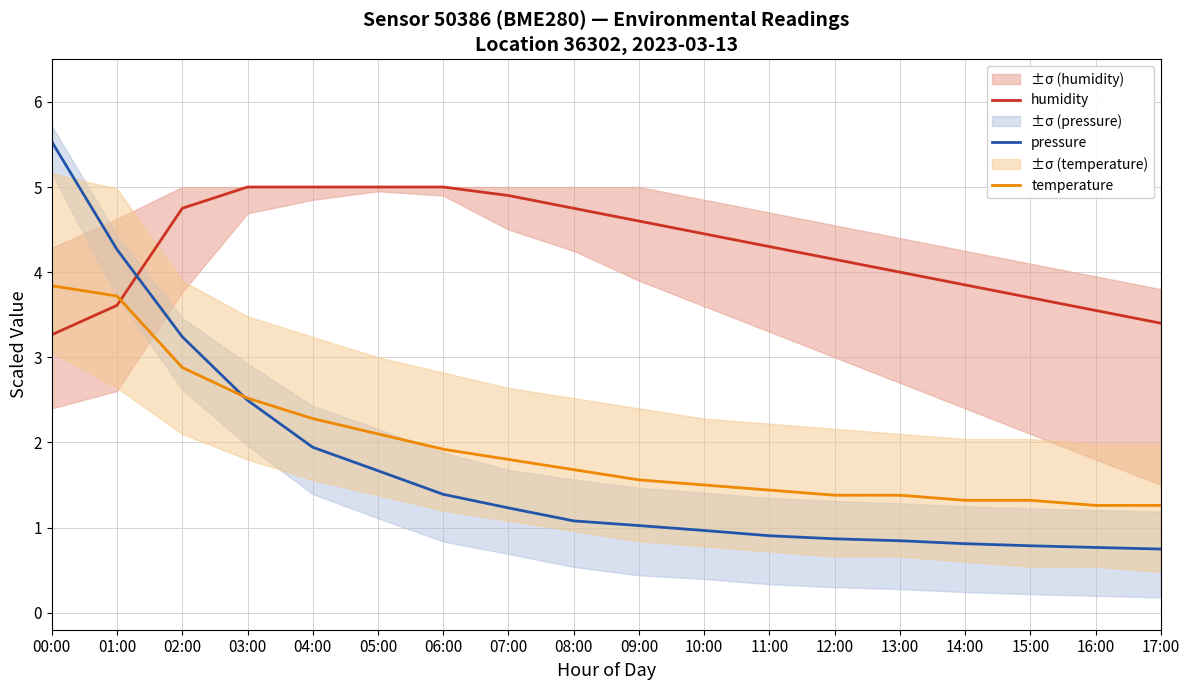

The temperature series shows 2.1 at 05:00. True or false?

True